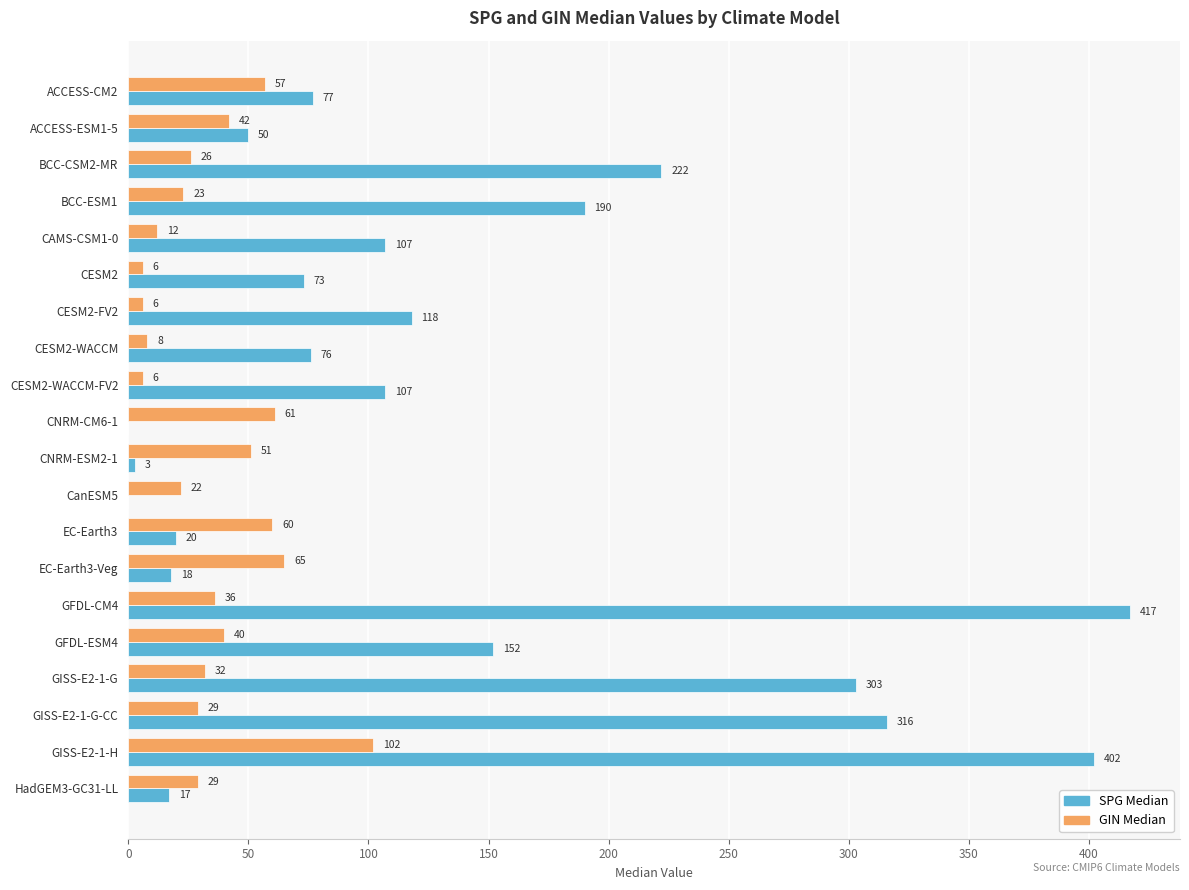

What is the highest value of the SPG Median series?

417